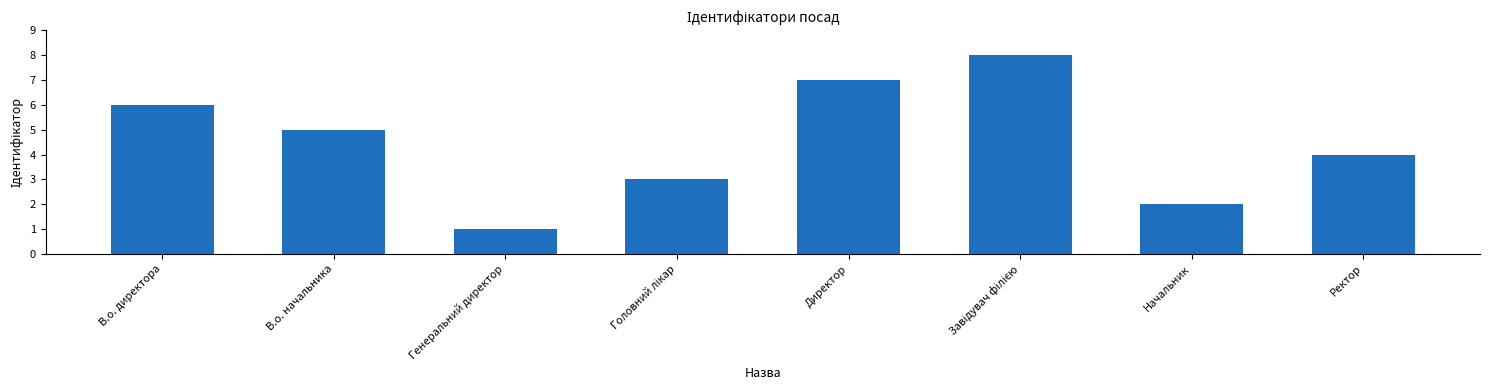

True or false: the data shows 0 at Генеральний директор.

False